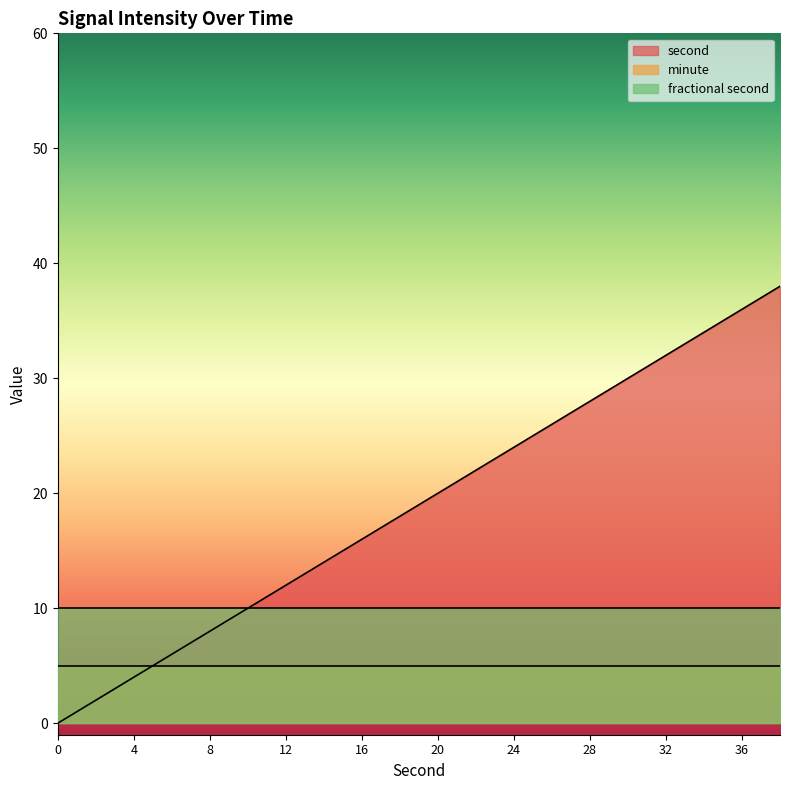

What are all the series names shown in the legend?

second, minute, fractional second